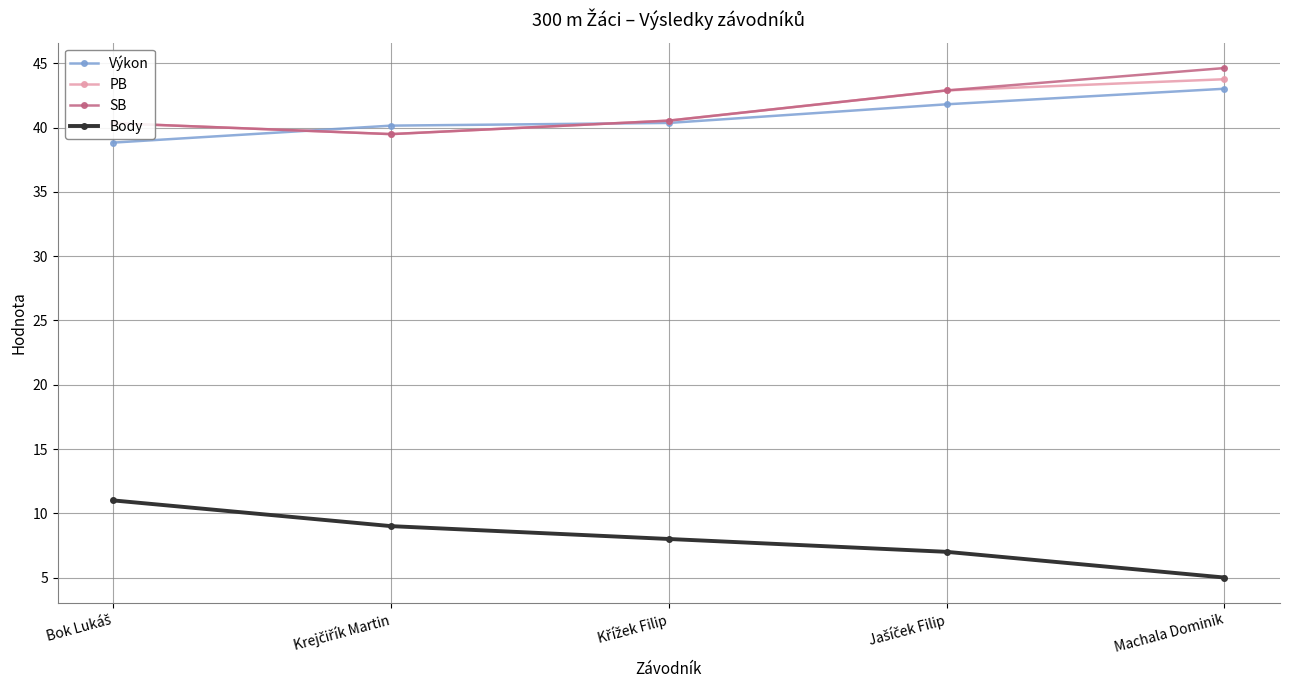

What is the sum of all Výkon values?

204.2